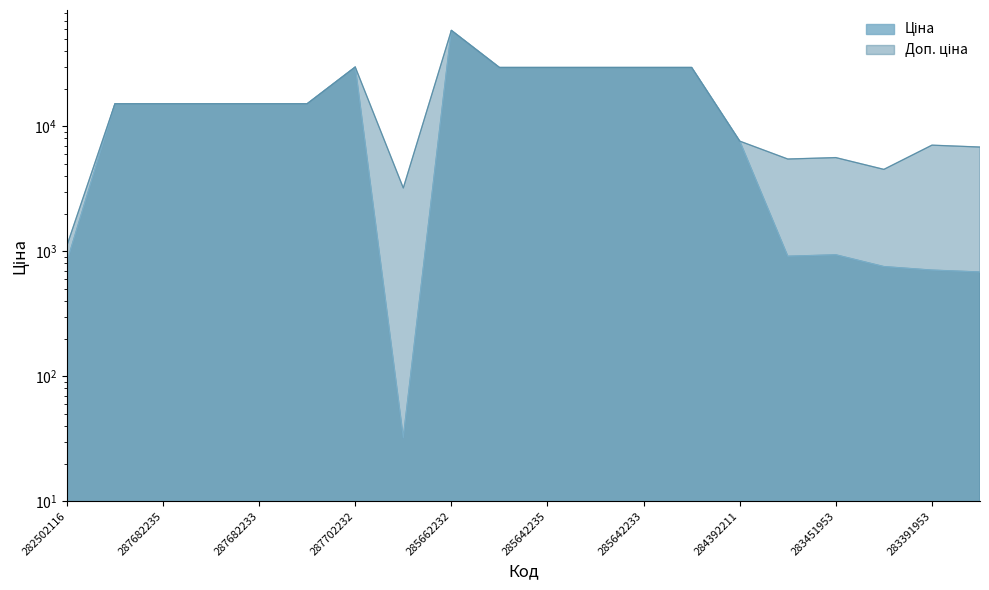

At 287682233, list the series in order from smallest to largest.

Ціна, Доп. ціна